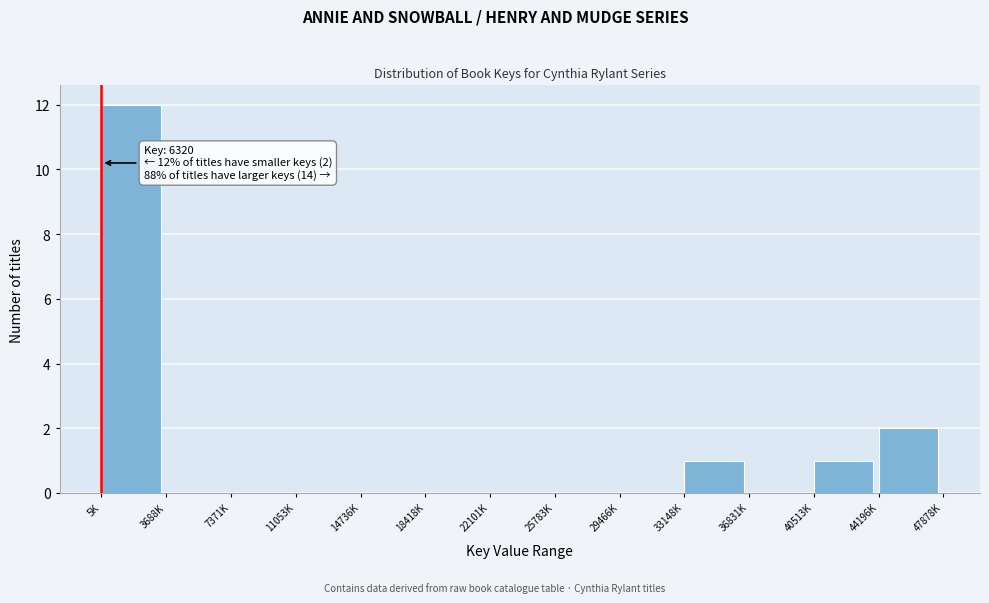

Reading left to right, extract all data points from this chart.

5K=12	3688K=0	7371K=0	11053K=0	14736K=0	18418K=0	22101K=0	25783K=0	29466K=0	33148K=1	36831K=0	40513K=1	44196K=2